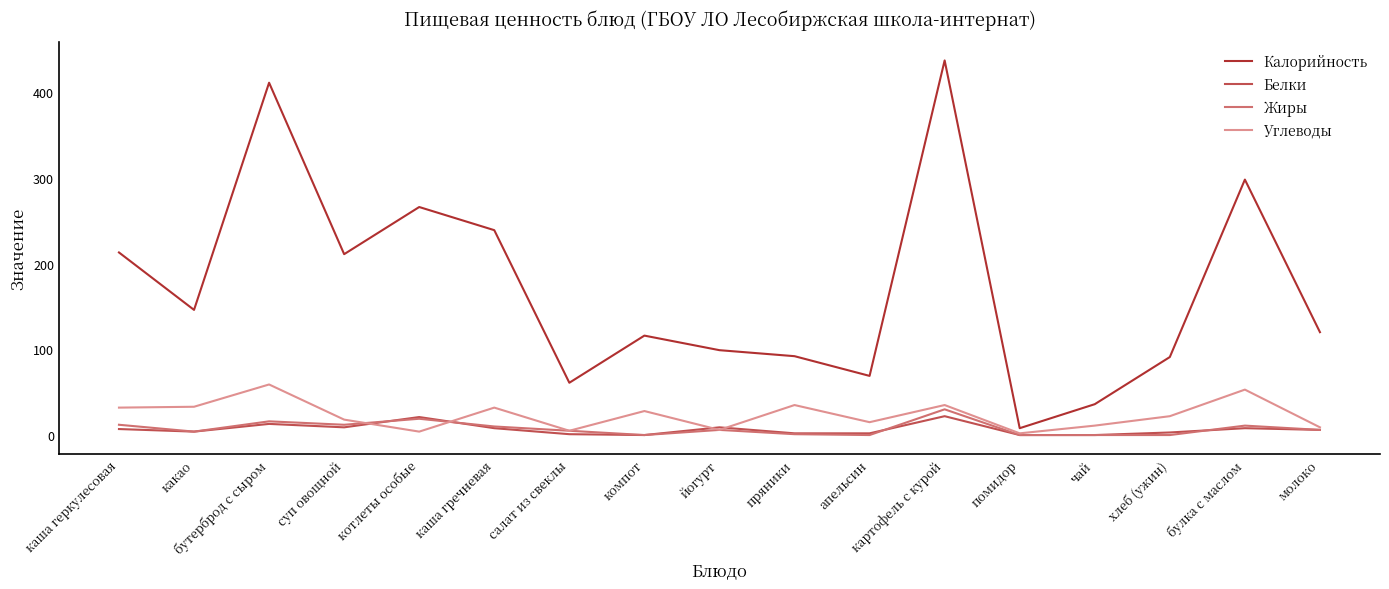

Which series has the largest total across all categories?

Калорийность